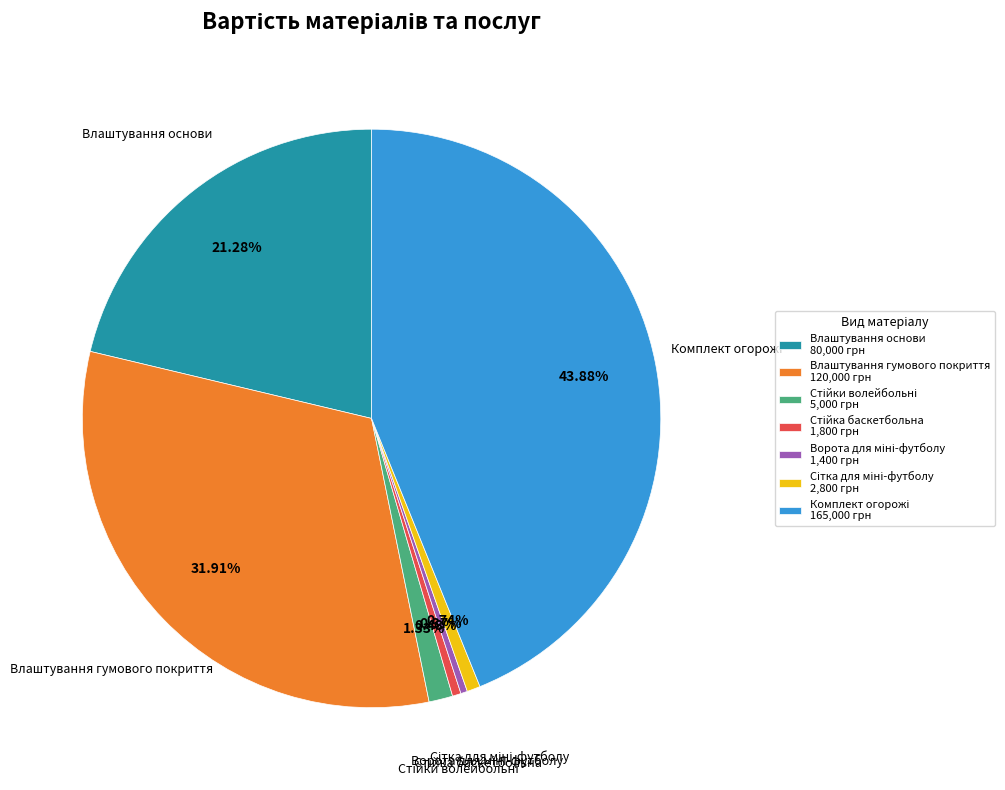

Does any single category account for the majority?

No